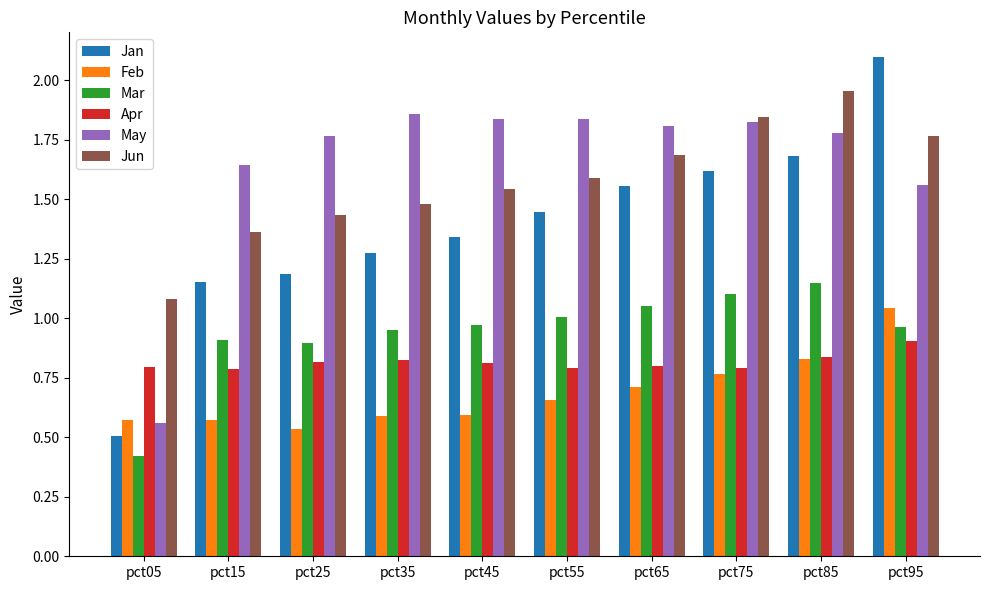

At how many categories does at least one series exceed 0?

10